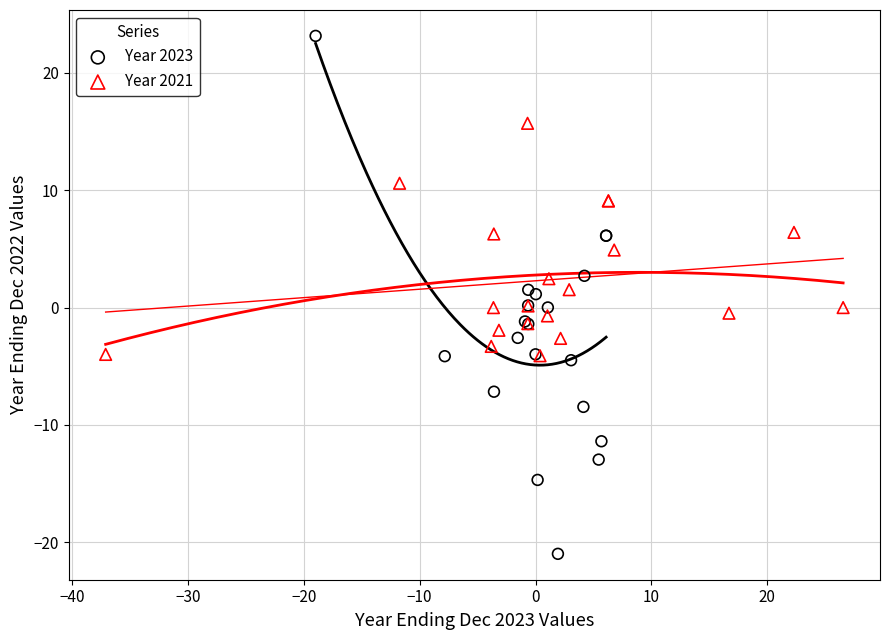

Which series contains the lowest Y value?

Year 2023